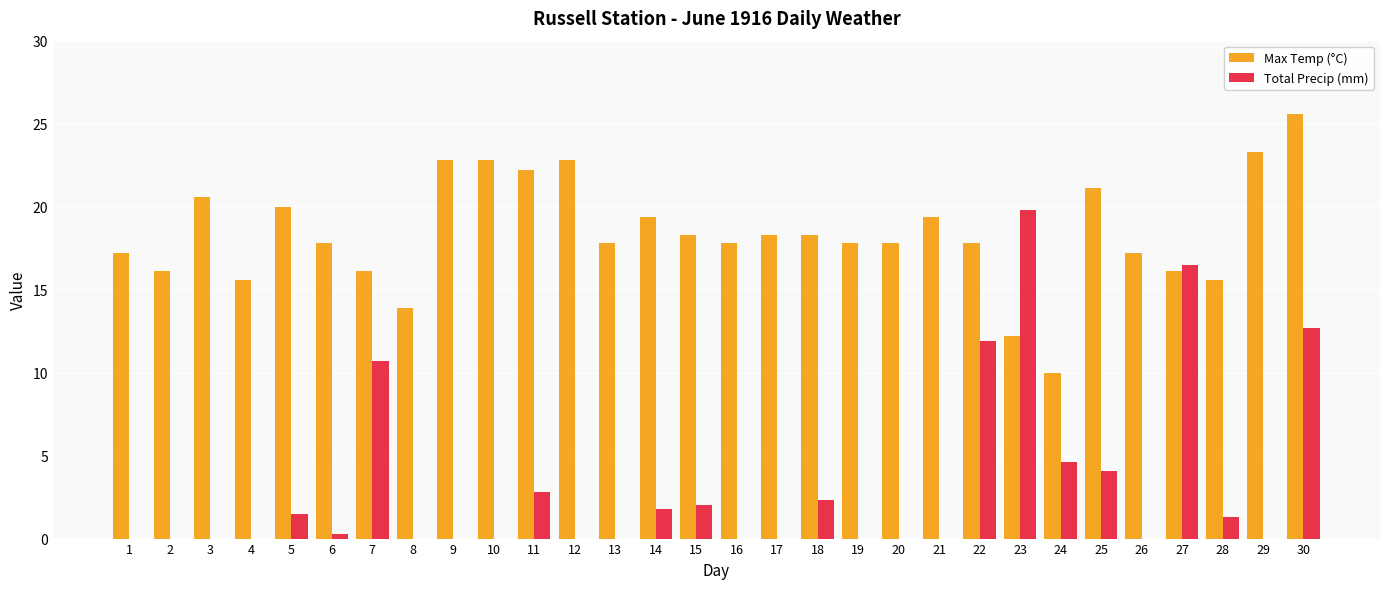

Which series has the largest total across all categories?

Max Temp (°C)